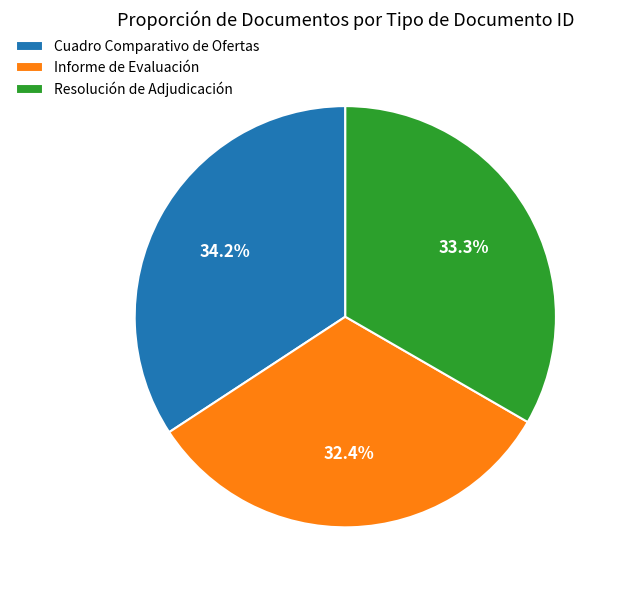

Is it true that Resolución de Adjudicación is 33% of the pie?

True